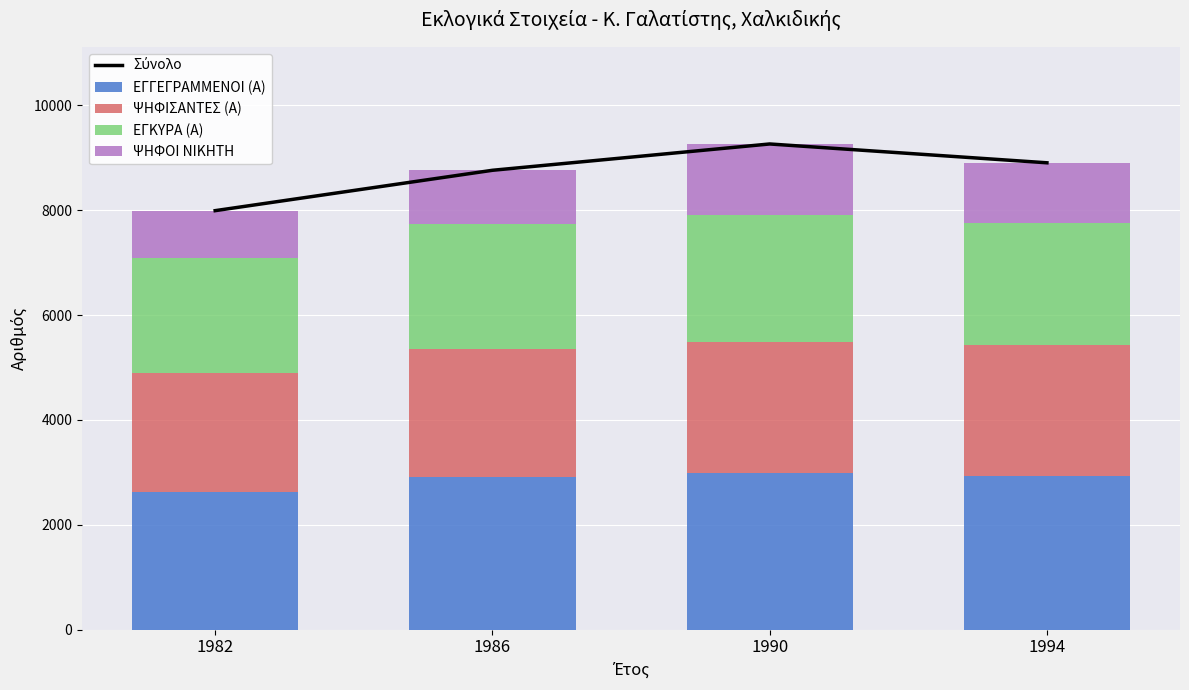

What are all the series names shown in the legend?

Σύνολο, ΕΓΓΕΓΡΑΜΜΕΝΟΙ (Α), ΨΗΦΙΣΑΝΤΕΣ (Α), ΕΓΚΥΡΑ (Α), ΨΗΦΟΙ ΝΙΚΗΤΗ